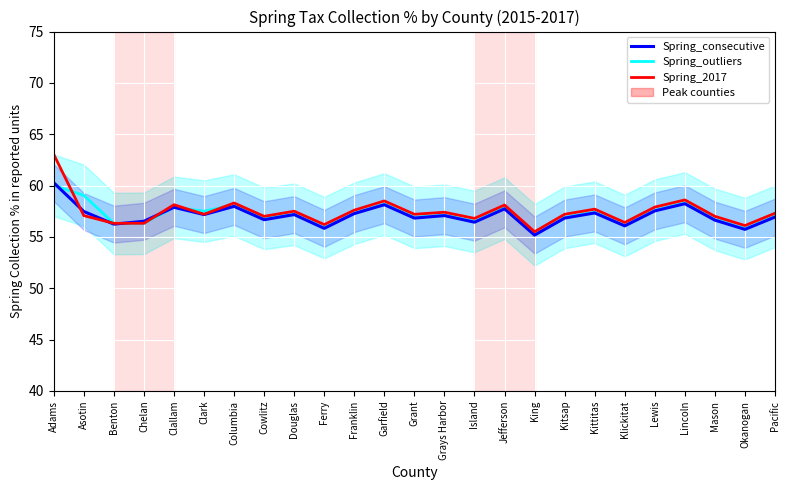

At which category does Spring_2015_outliers reach its first local valley?

Benton